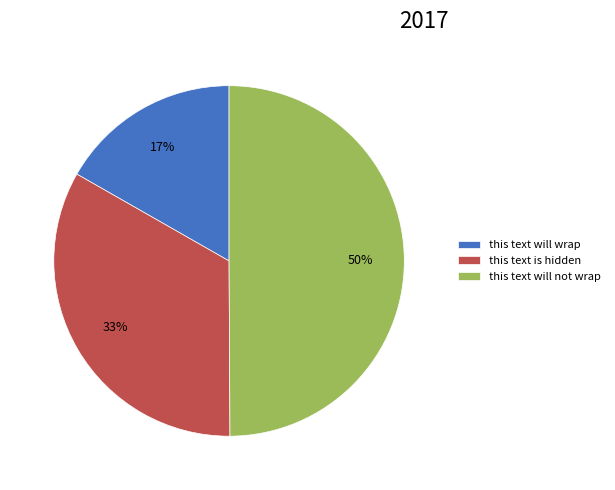

Count the number of slices in the pie.

3